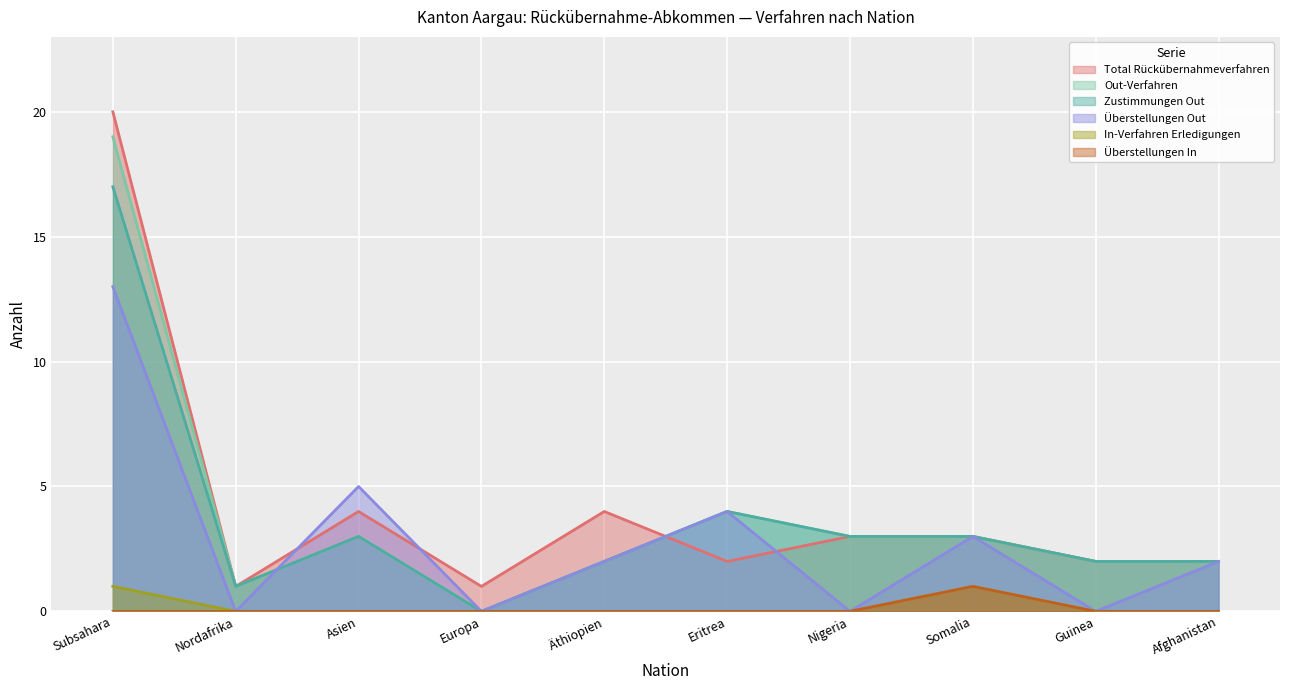

What are all the series names shown in the legend?

Total Rückübernahmeverfahren, Out-Verfahren, Zustimmungen Out, Überstellungen Out, In-Verfahren Erledigungen, Überstellungen In